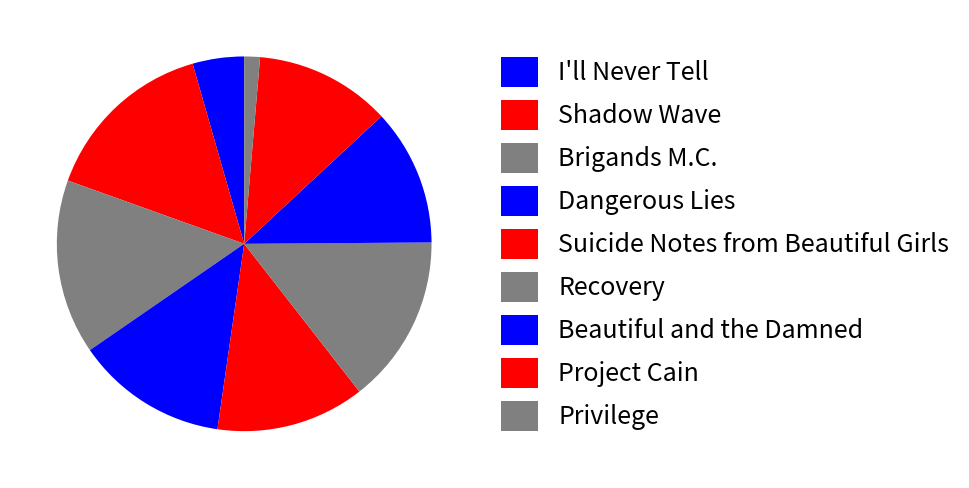

Is there any slice that represents more than half of the pie?

No